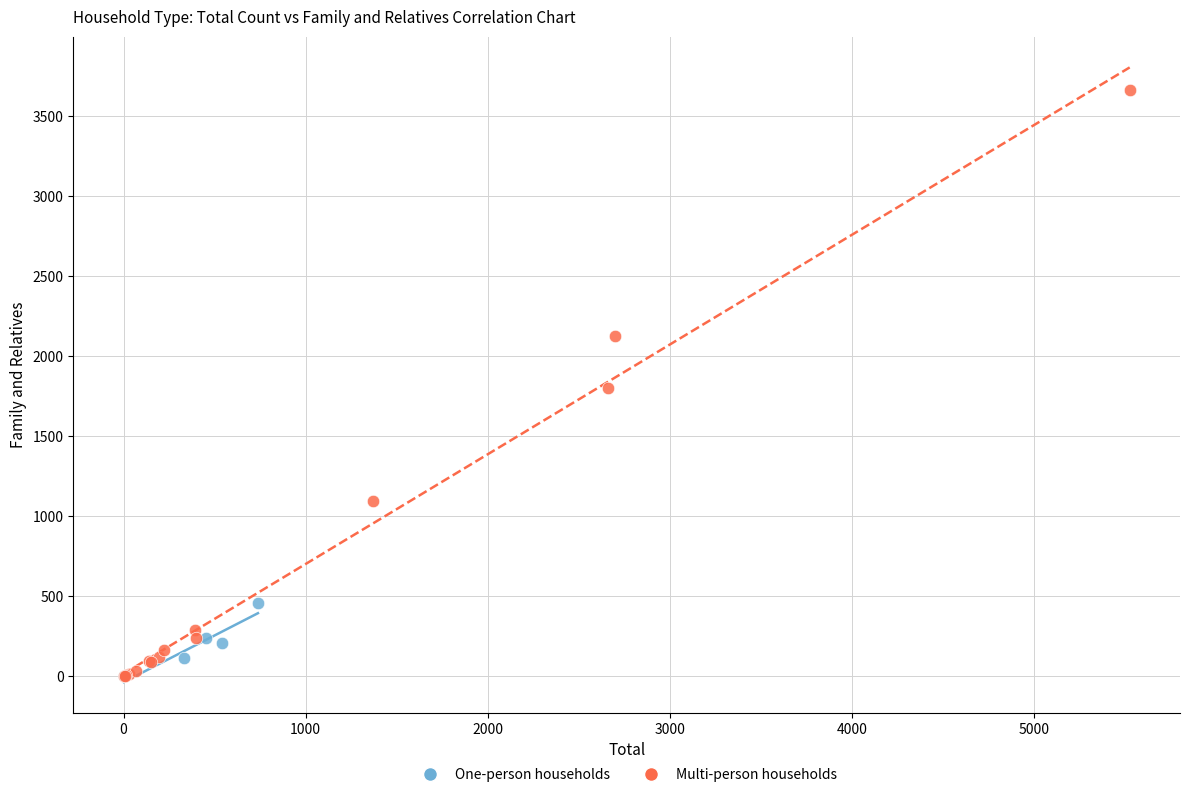

Which series reaches the maximum Y coordinate?

Multi-person households